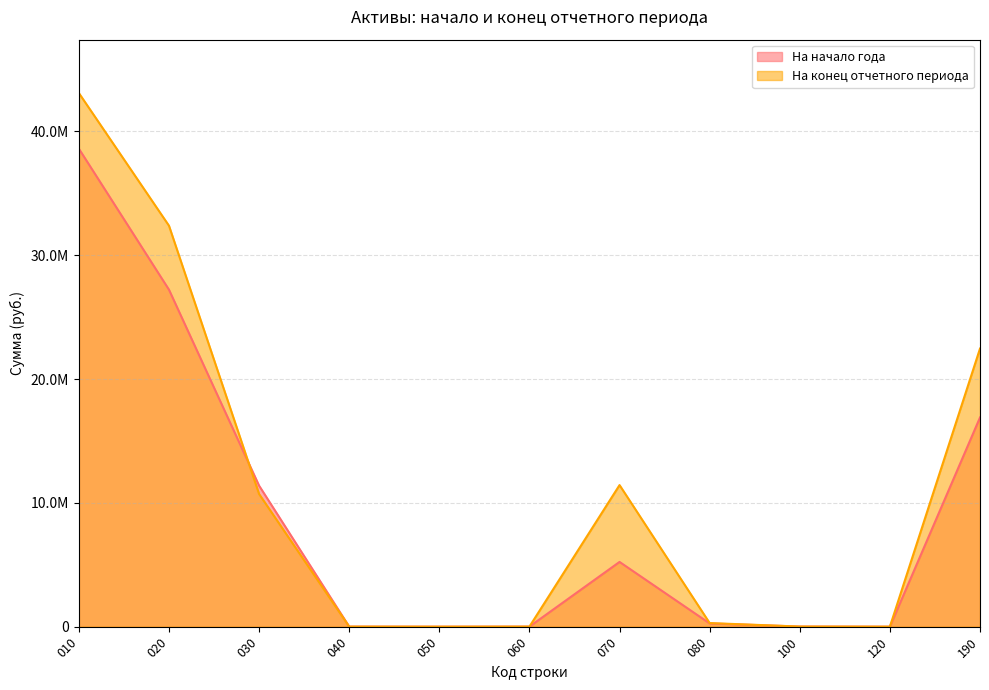

List the series in order of their overall mean, highest first.

На конец отчетного периода, На начало года